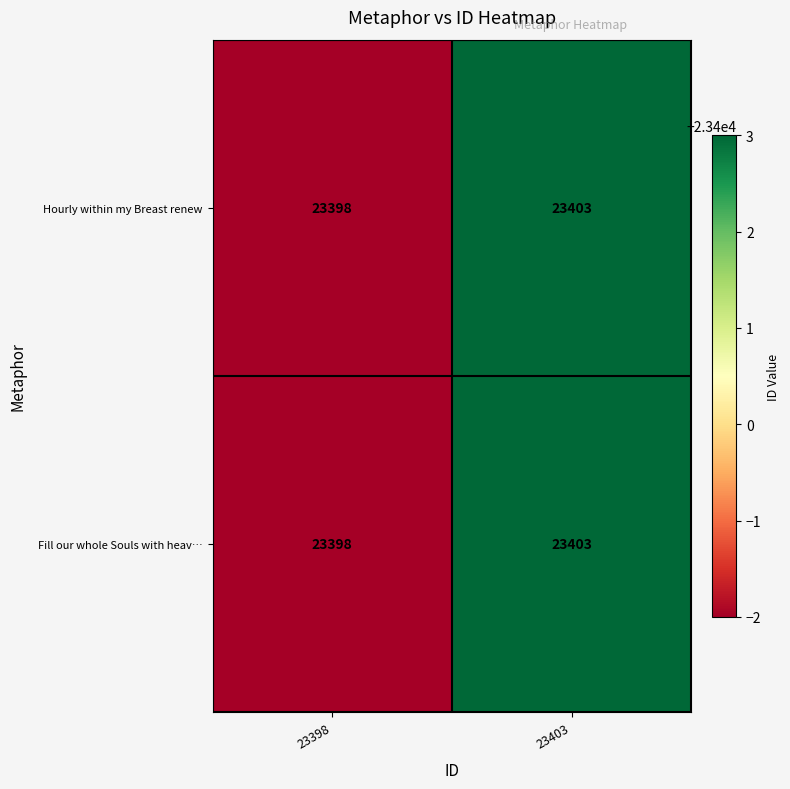

The Fill our whole Souls with heav… series shows 12845 at 23403. True or false?

False